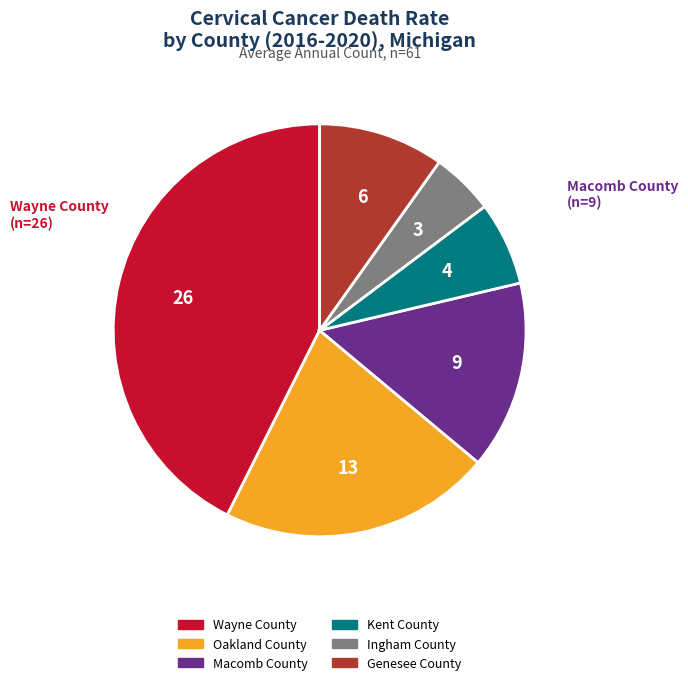

Is there a majority slice in this chart?

No